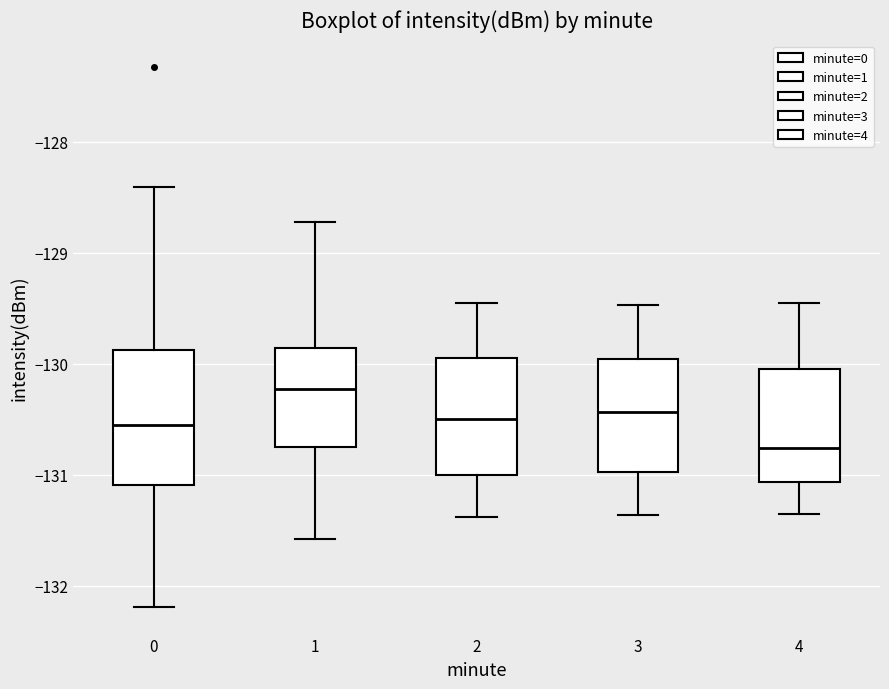

Reading left to right, read every box against the y-axis: the position of its median line, the range the box covers, and the ends of its whiskers. The values are not printed on the chart, so give them approximately, as read against the axis.

0: median -130.6, box -131.1 to -129.9, whiskers -132.2 to -128.4
1: median -130.2, box -130.8 to -129.9, whiskers -131.6 to -128.7
2: median -130.5, box -131.0 to -129.9, whiskers -131.4 to -129.4
3: median -130.4, box -131.0 to -130.0, whiskers -131.4 to -129.5
4: median -130.8, box -131.1 to -130.0, whiskers -131.3 to -129.4